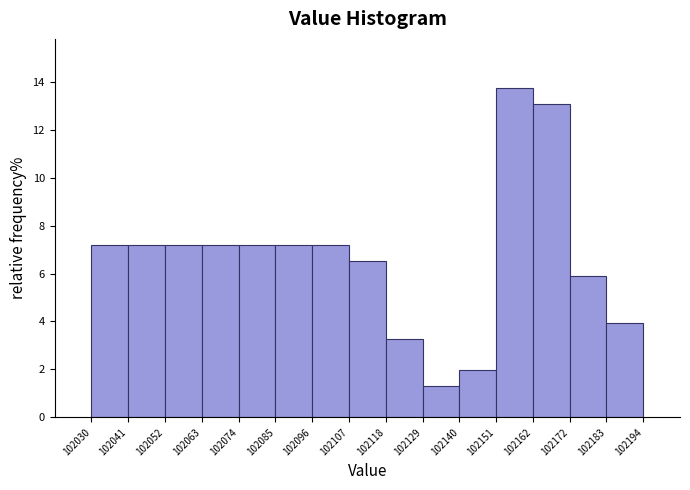

What is the height of the bar covering 102041 to 102052 on the x-axis? The values are not printed on the chart, so give them approximately, as read against the axis.

7.2